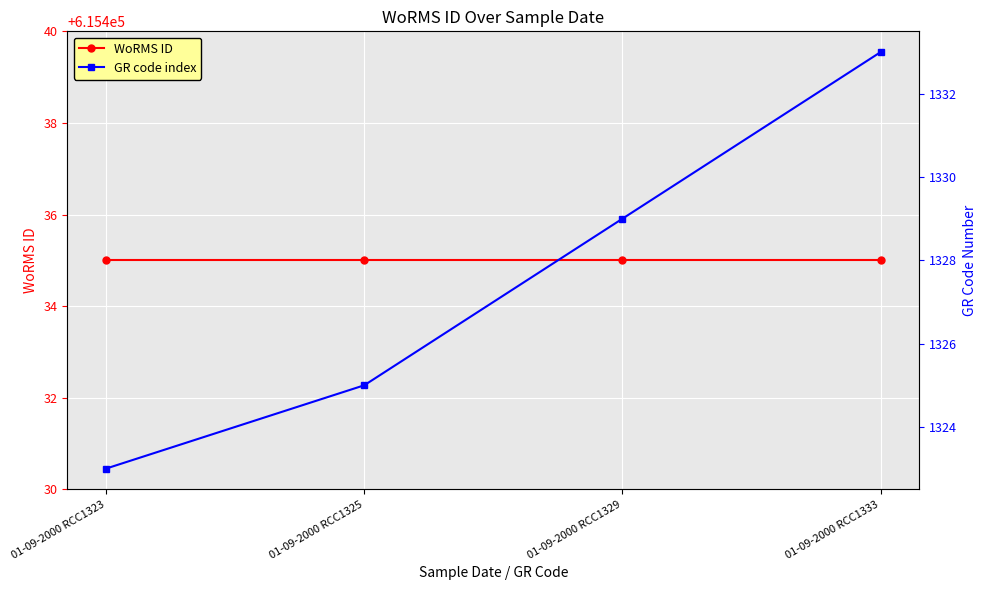

Reading left to right, what are all the values shown in this chart?

WoRMS ID: 615435	615435	615435	615435
GR code index: 1323	1325	1329	1333